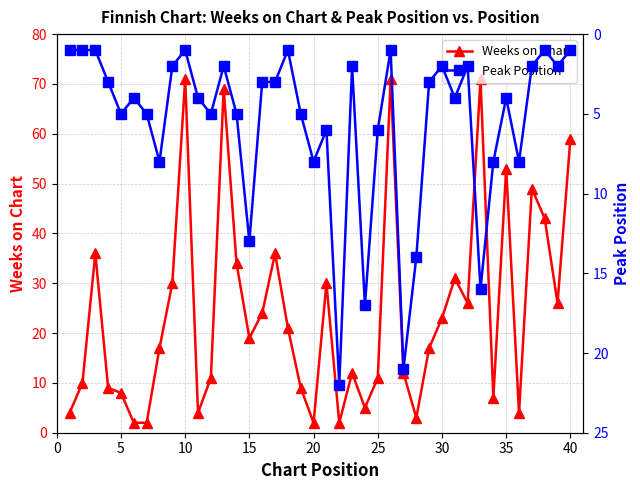

The Weeks on Chart series shows 8 at 5. True or false?

True